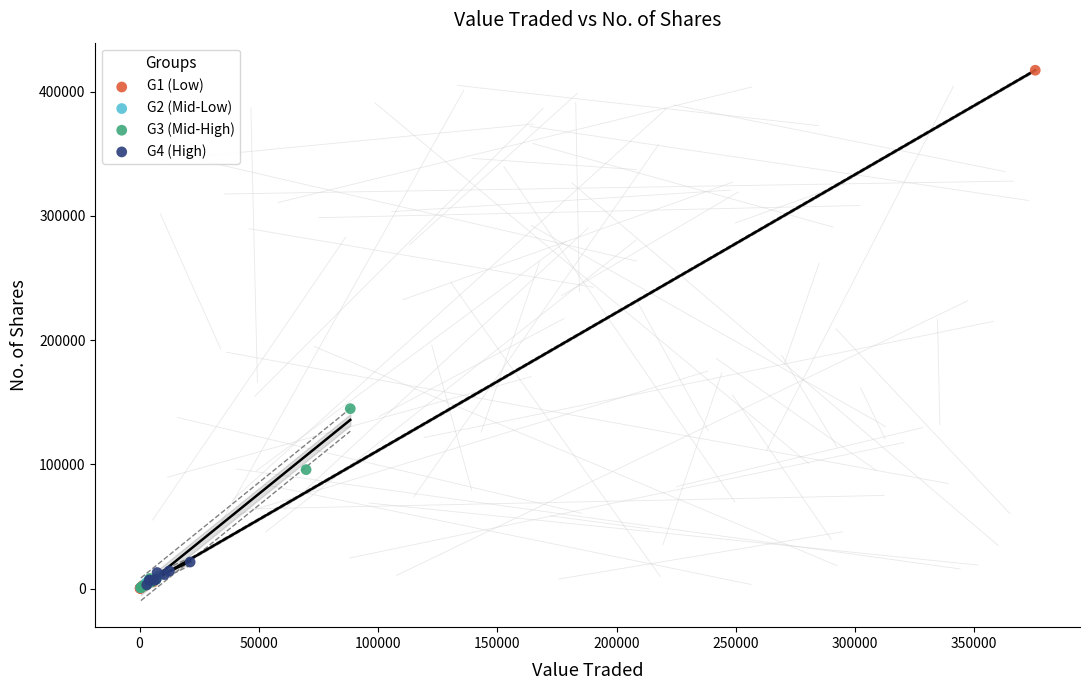

Which series reaches the maximum Y coordinate?

G1 (Low)